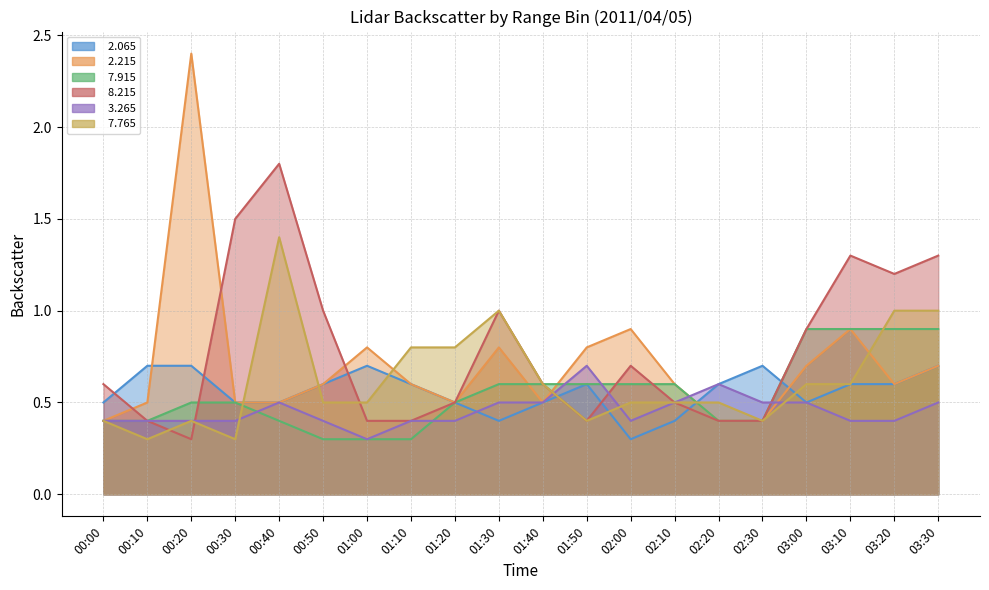

What is the smallest value displayed?

0.3